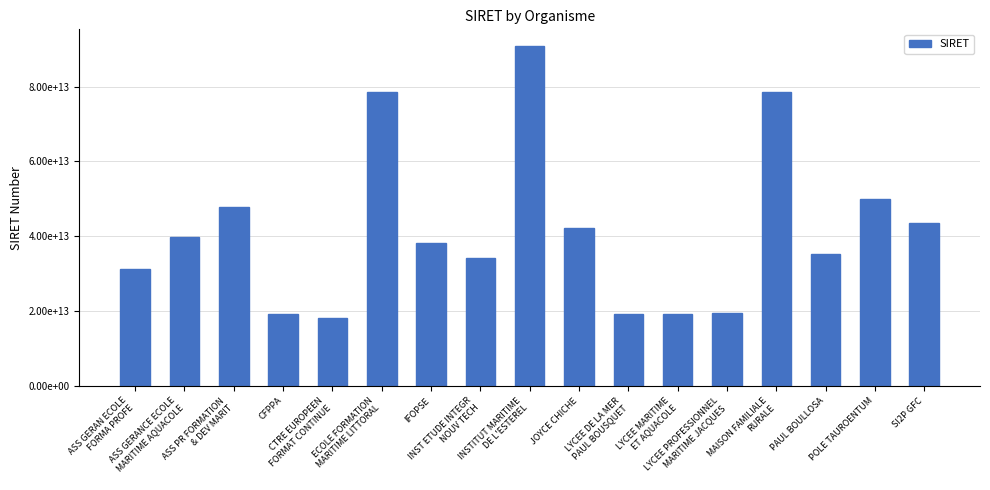

What is the label of the 3rd bar from the right?

PAUL BOULLOSA